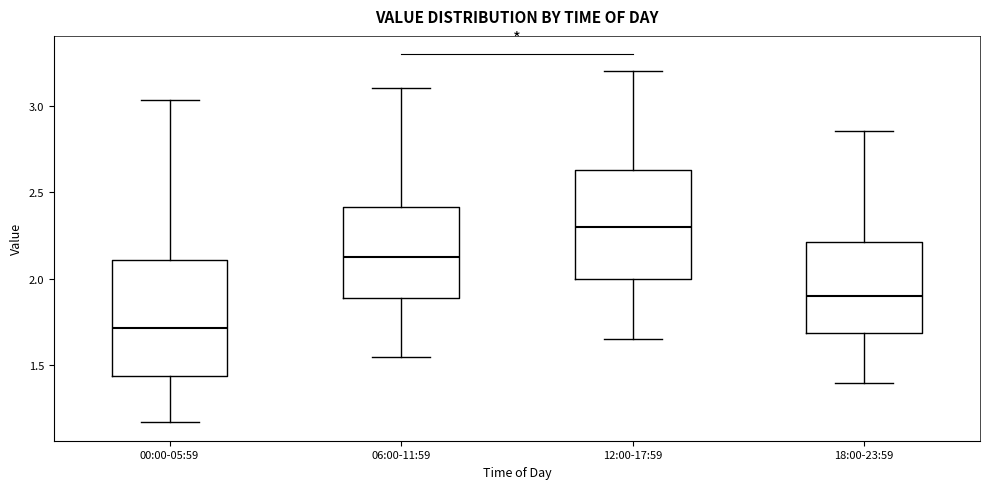

Reading left to right, read every box against the y-axis: the position of its median line, the range the box covers, and the ends of its whiskers. The values are not printed on the chart, so give them approximately, as read against the axis.

00:00-05:59: median 1.70, box 1.45 to 2.10, whiskers 1.15 to 3.05
06:00-11:59: median 2.15, box 1.90 to 2.40, whiskers 1.55 to 3.10
12:00-17:59: median 2.30, box 2.00 to 2.65, whiskers 1.65 to 3.20
18:00-23:59: median 1.90, box 1.70 to 2.20, whiskers 1.40 to 2.85